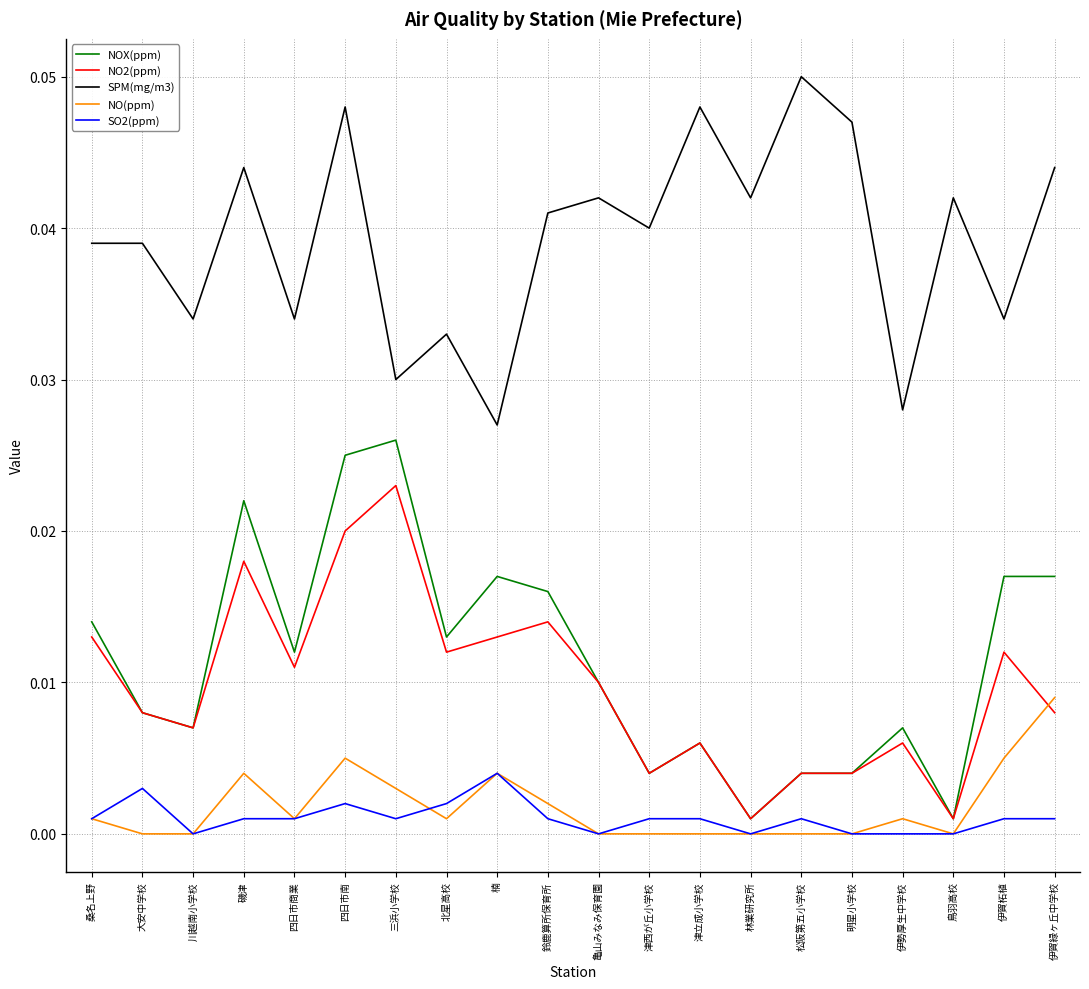

The value of SPM(mg/m3) at 鳥羽高校 is 0.0. True or false?

True